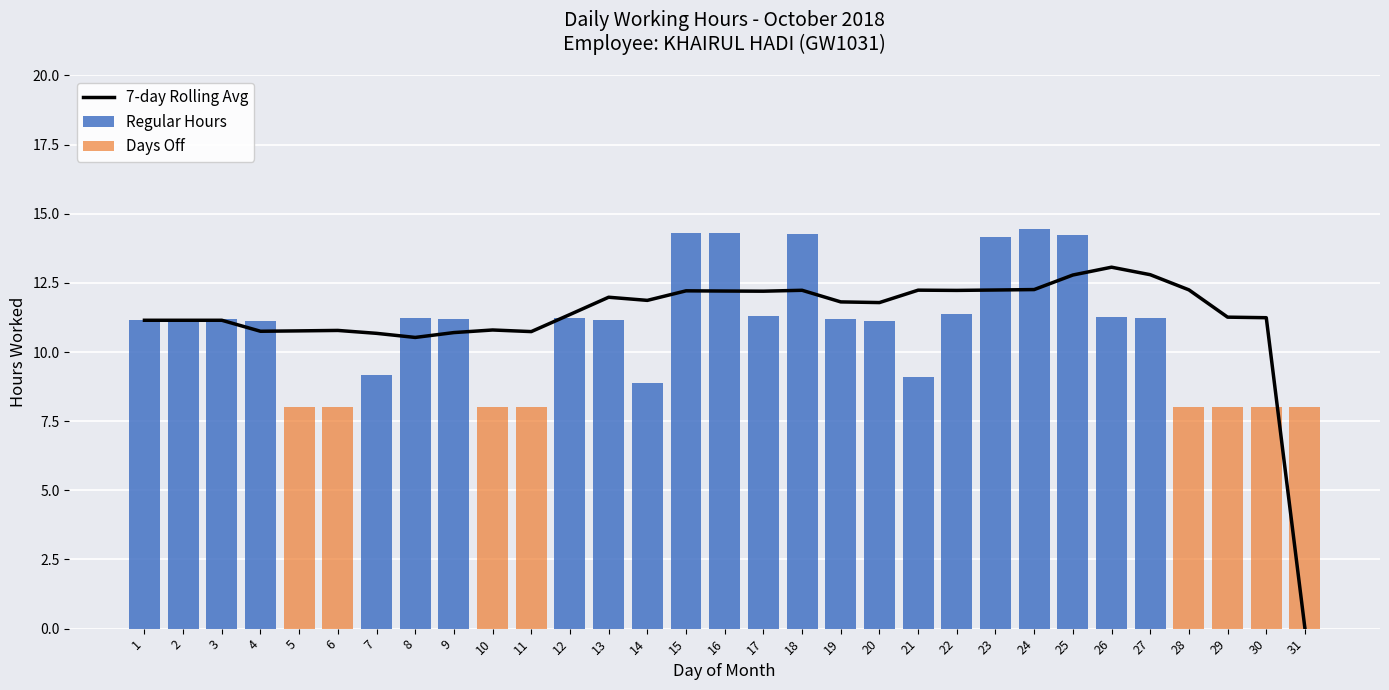

At 24, list the series in order from smallest to largest.

Days Off, 7-day Rolling Avg, Regular Hours